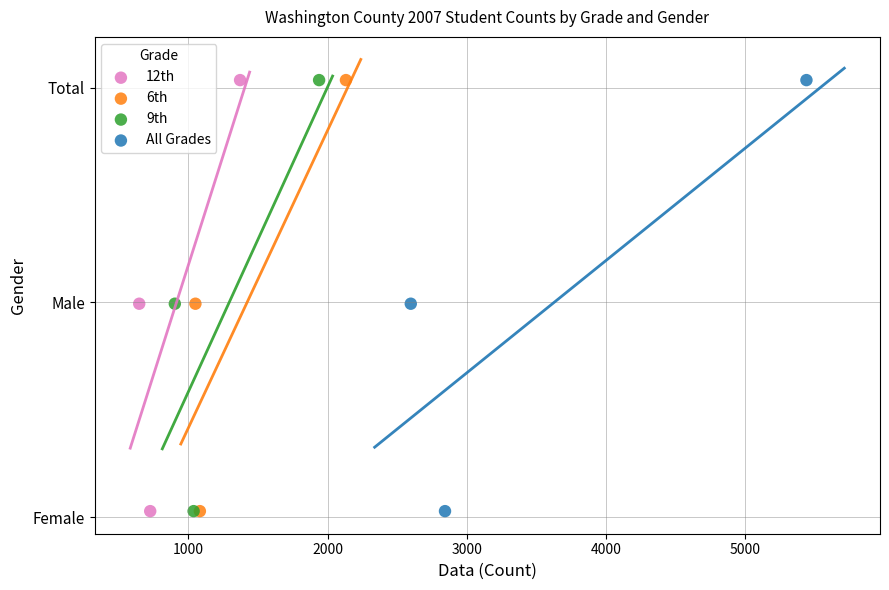

What are all the series names shown in the legend?

12th, 6th, 9th, All Grades